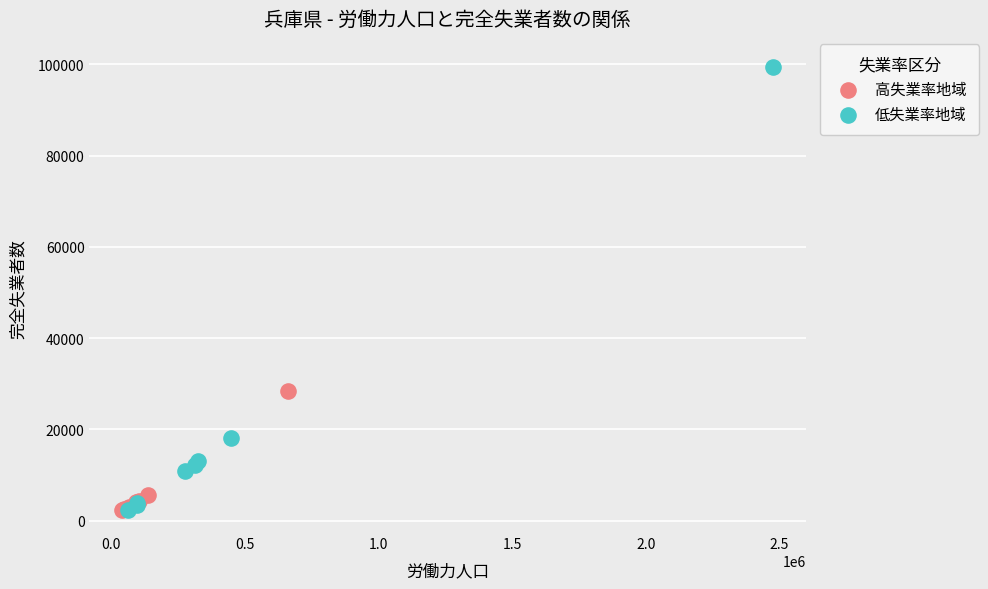

Which series reaches the maximum Y coordinate?

低失業率地域